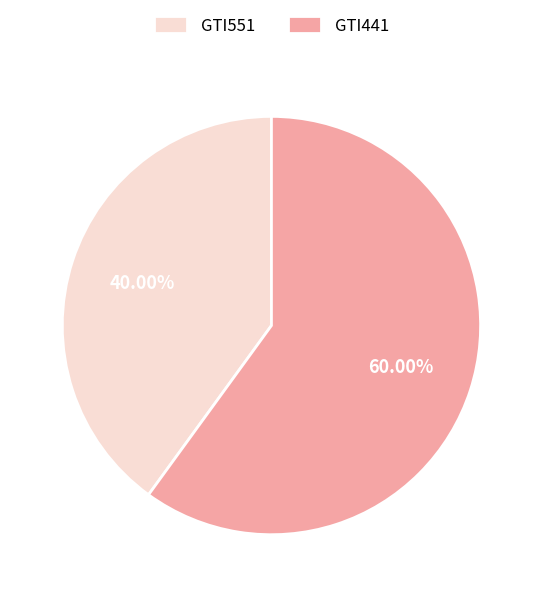

Count the number of slices in the pie.

2